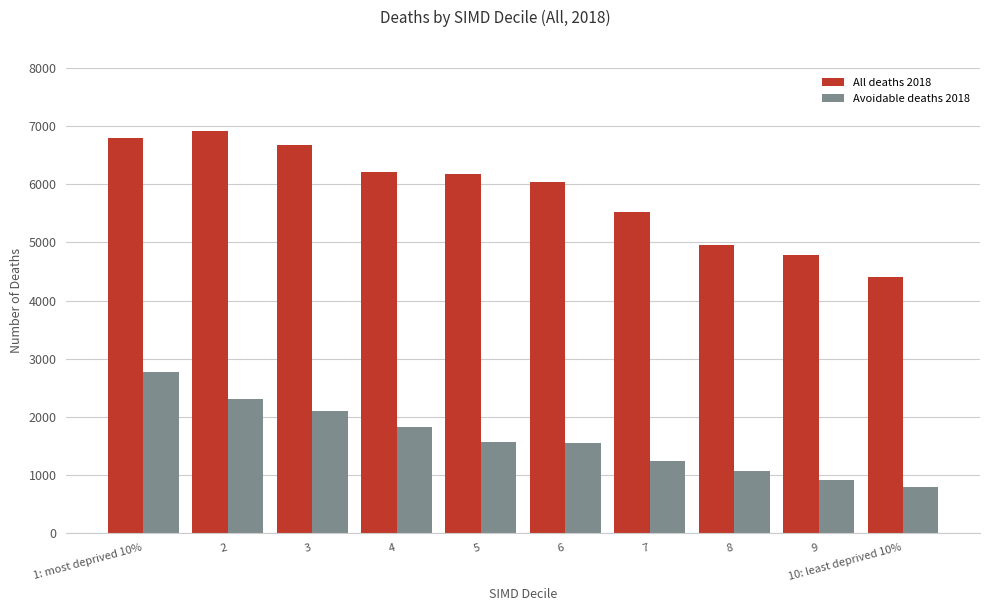

The All deaths 2018 series shows 4956 at 8. True or false?

True